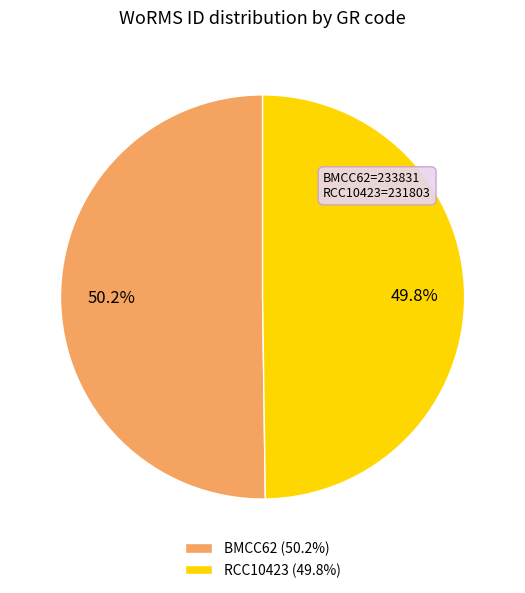

Approximately how many times larger is the value at BMCC62 compared to RCC10423?

1.0